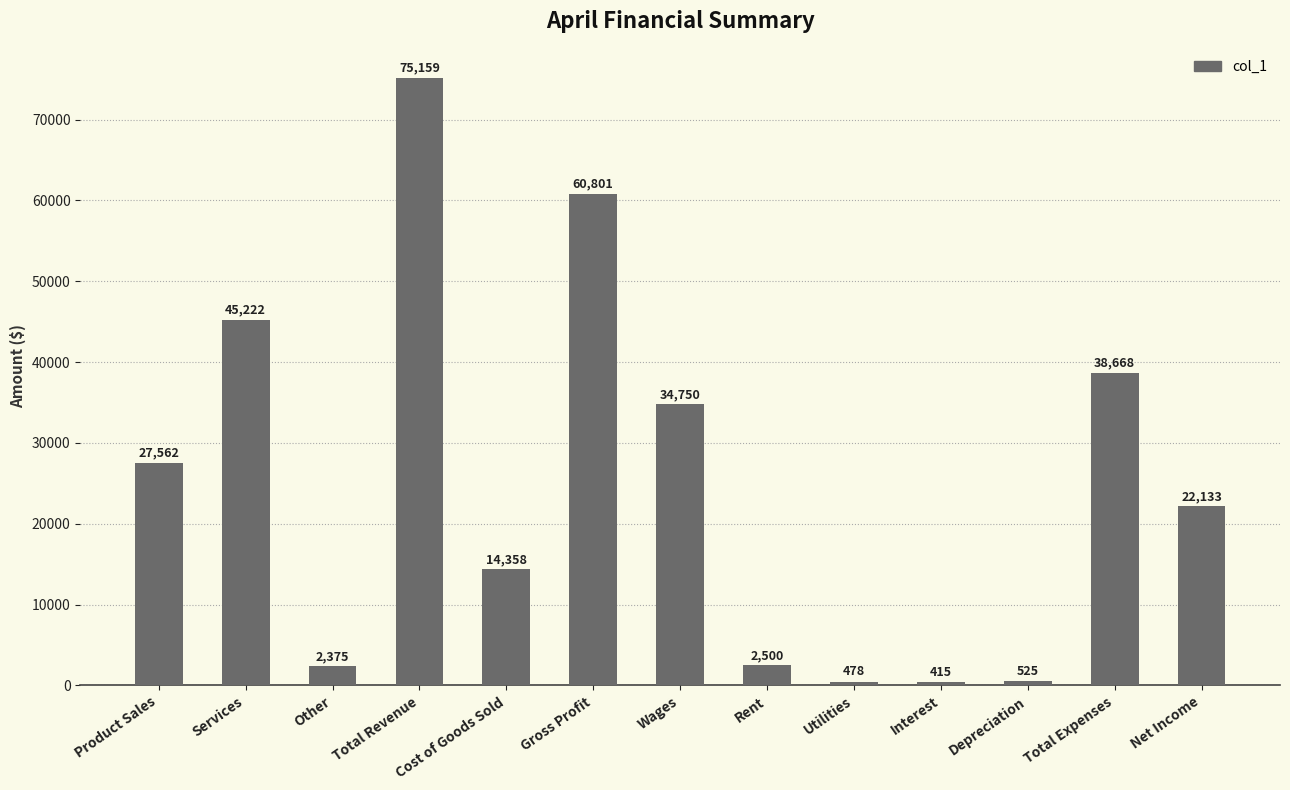

Is it true that the value at Depreciation is 525?

True